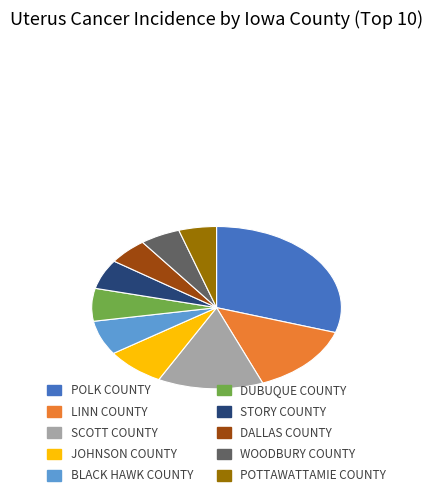

Is there a majority slice in this chart?

No